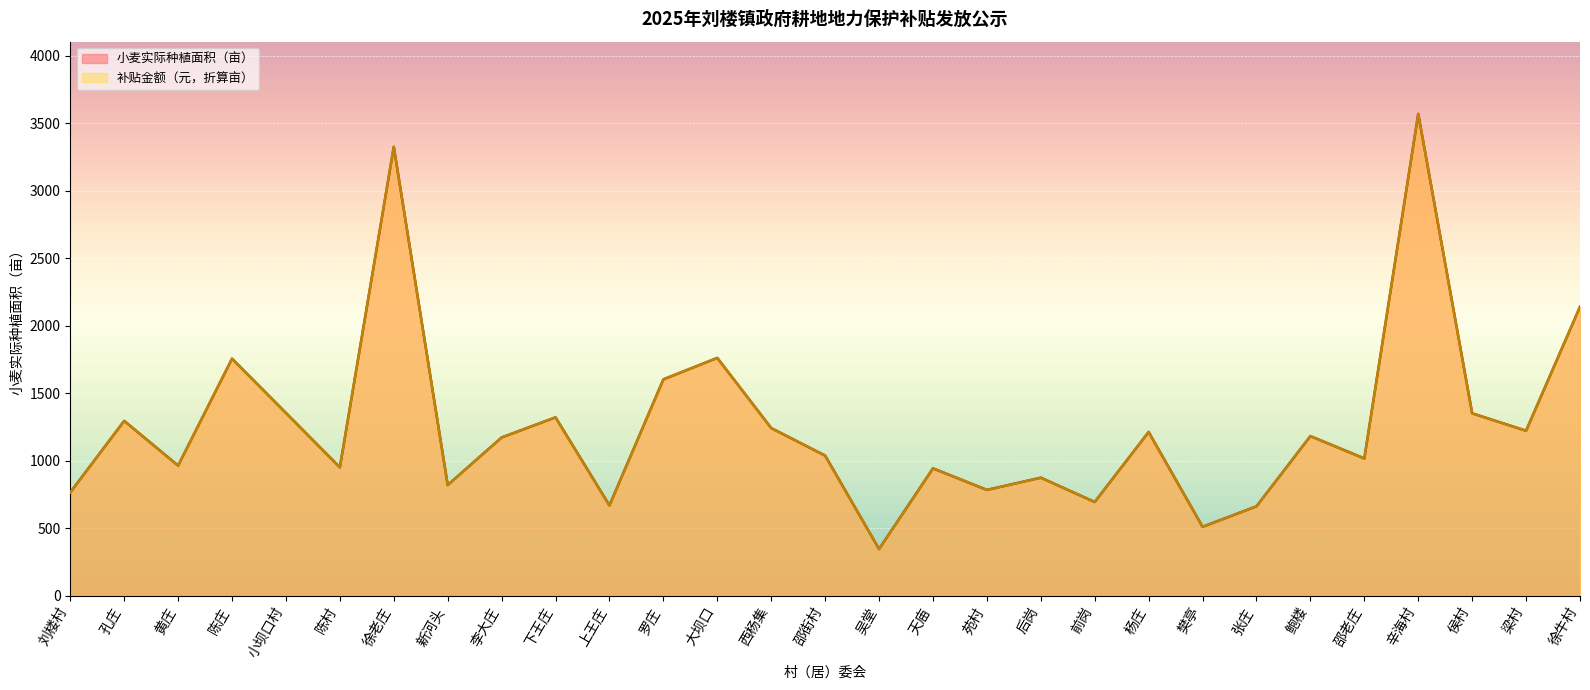

At which category does 补贴金额（元） reach its first local valley?

黄庄